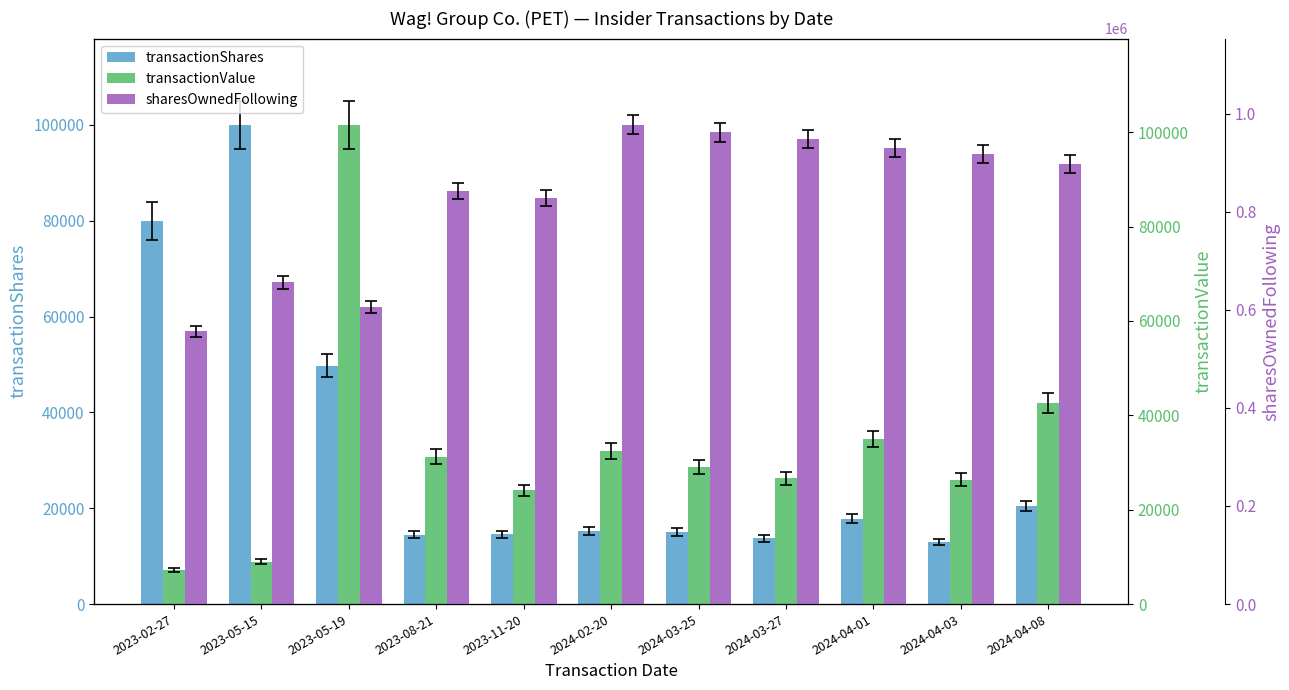

Rank the series by their maximum value, from lowest to highest.

transactionShares, transactionValue, sharesOwnedFollowing